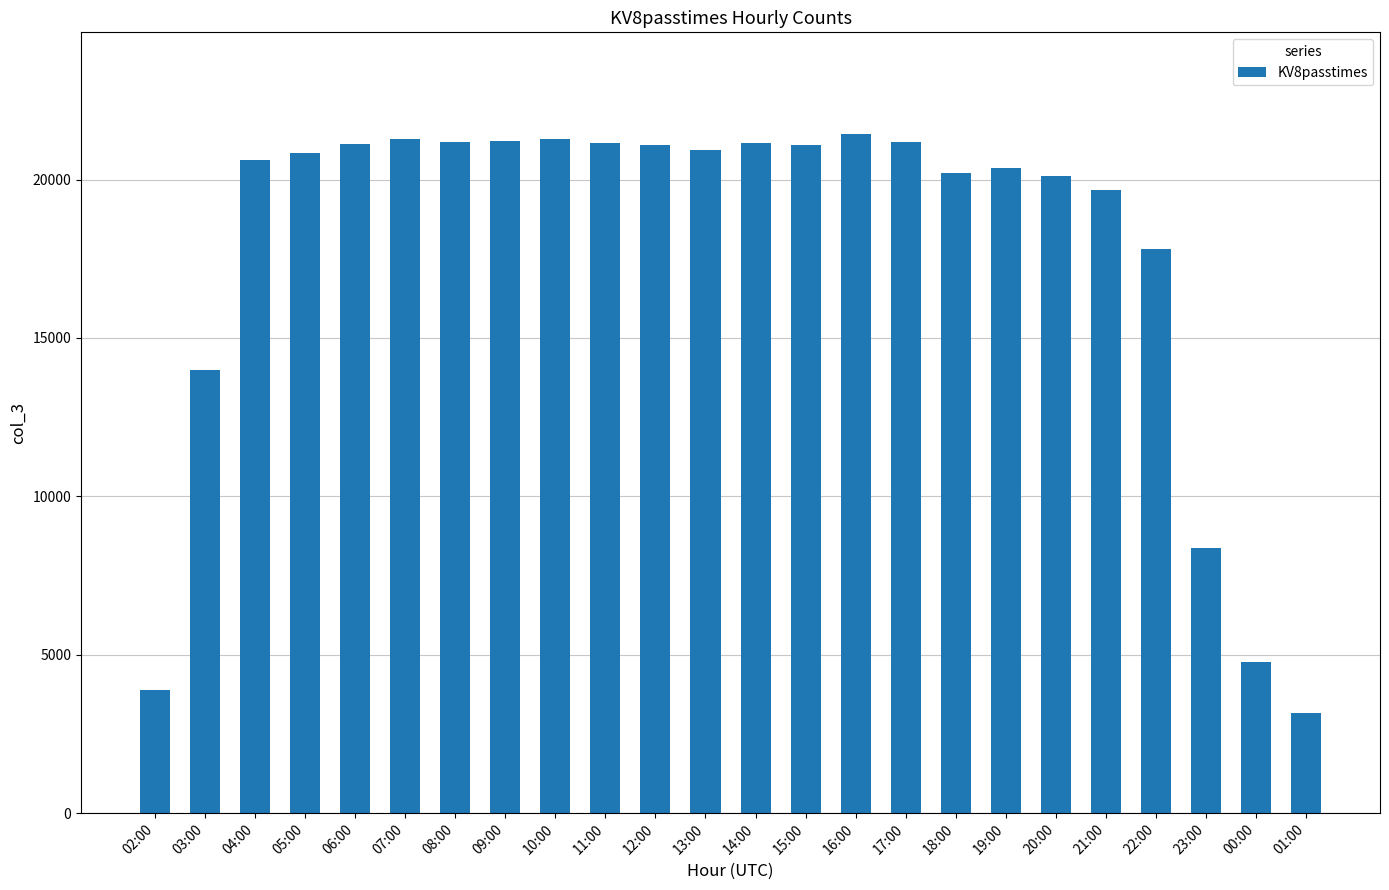

What is the difference between the second highest and minimum values?

18120